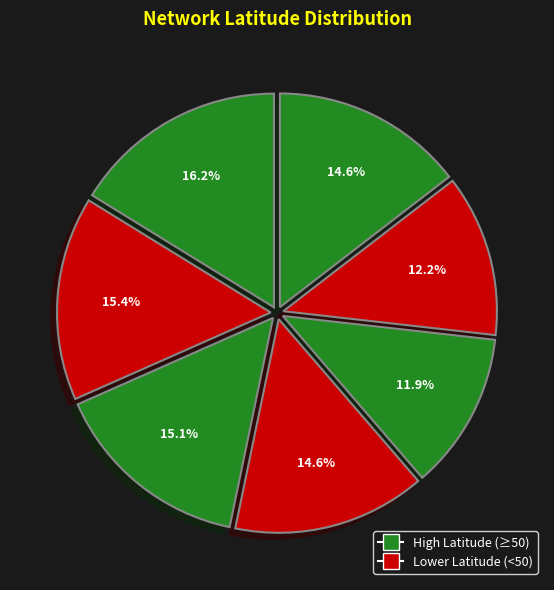

How many segments does this pie chart have?

7